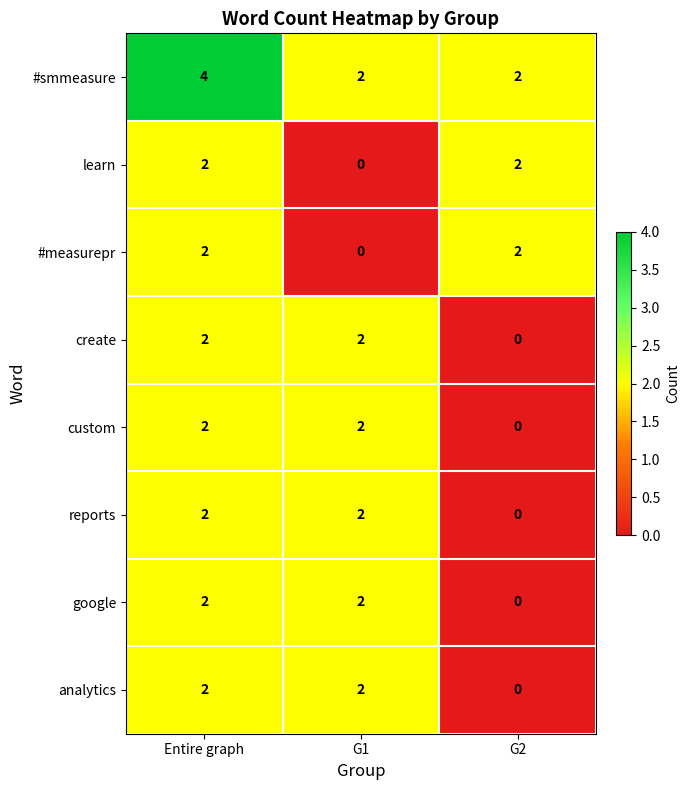

What is the sum of all custom values?

4